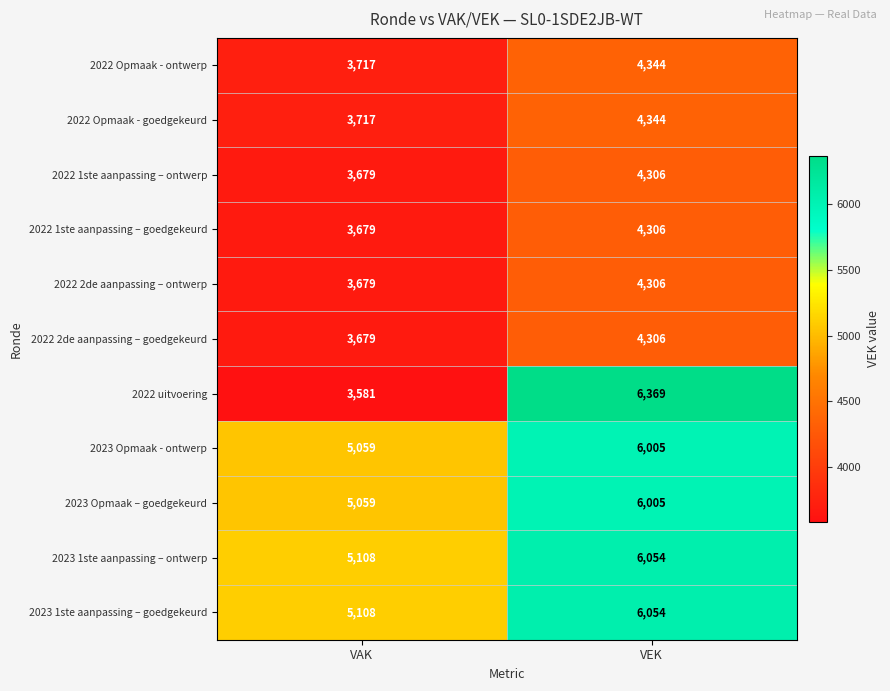

True or false: 2023 Opmaak – goedgekeurd has a value of 5059 at VAK.

True